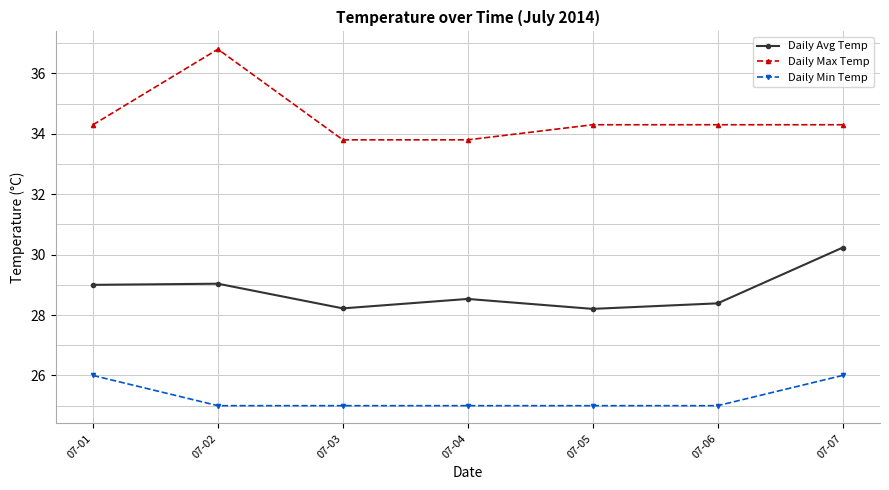

True or false: Daily Avg Temp and Daily Max Temp cross at least once.

False